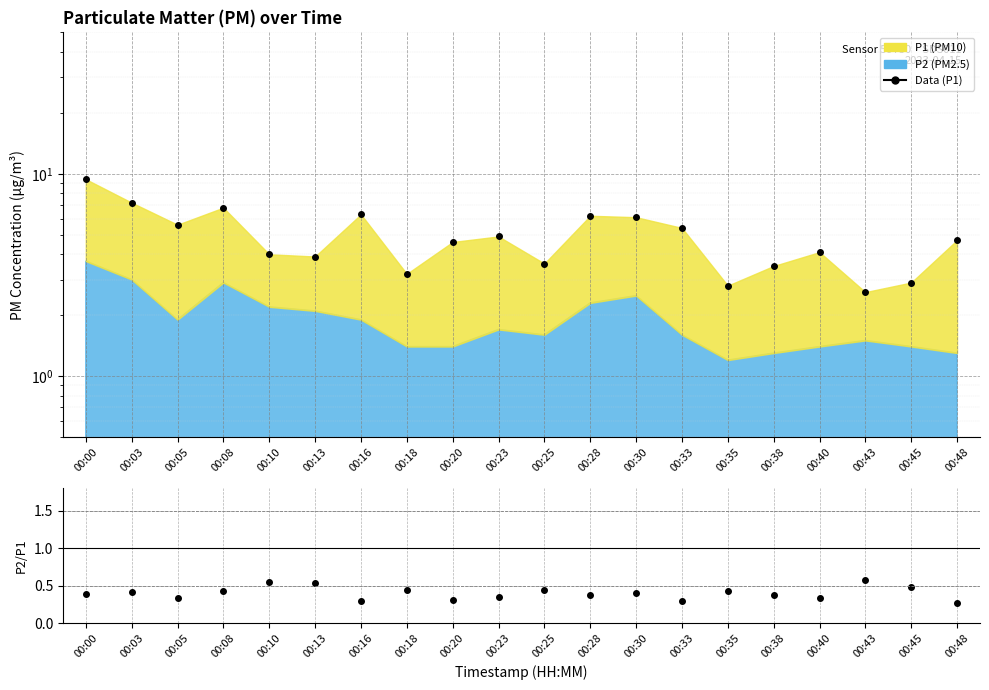

What is the total value across all series at 00:40?

4.4